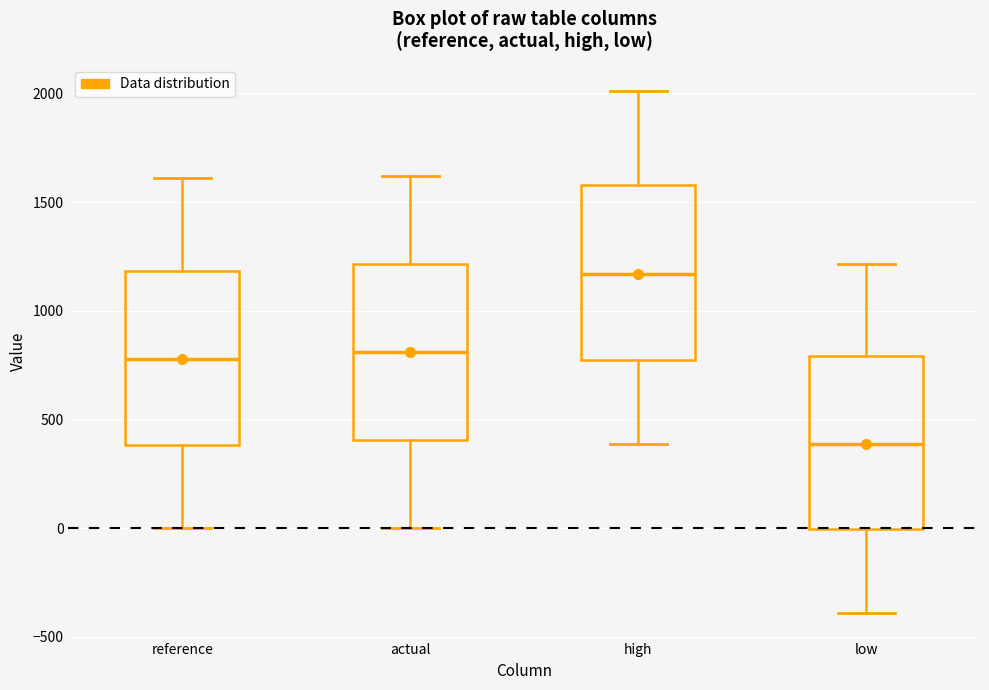

Where is the upper edge of the box for reference on the y-axis? The values are not printed on the chart, so give them approximately, as read against the axis.

1200